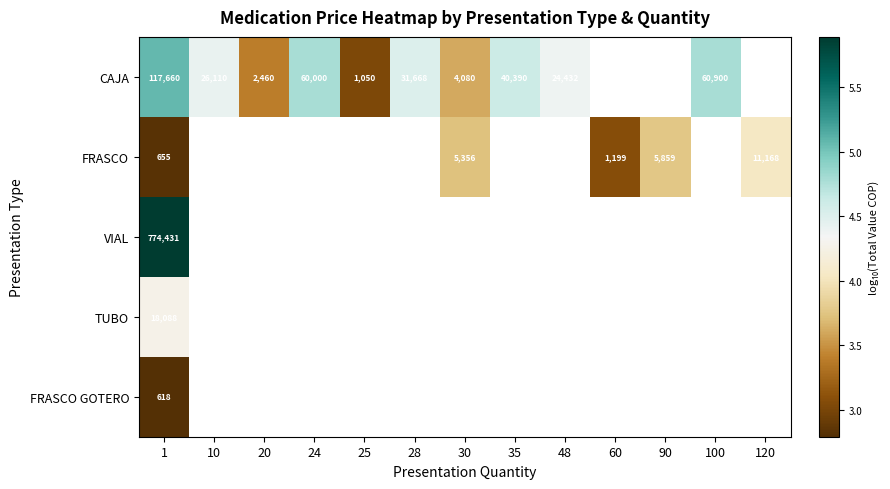

Rank the series at 1 from lowest to highest value.

FRASCO GOTERO, FRASCO, TUBO, CAJA, VIAL